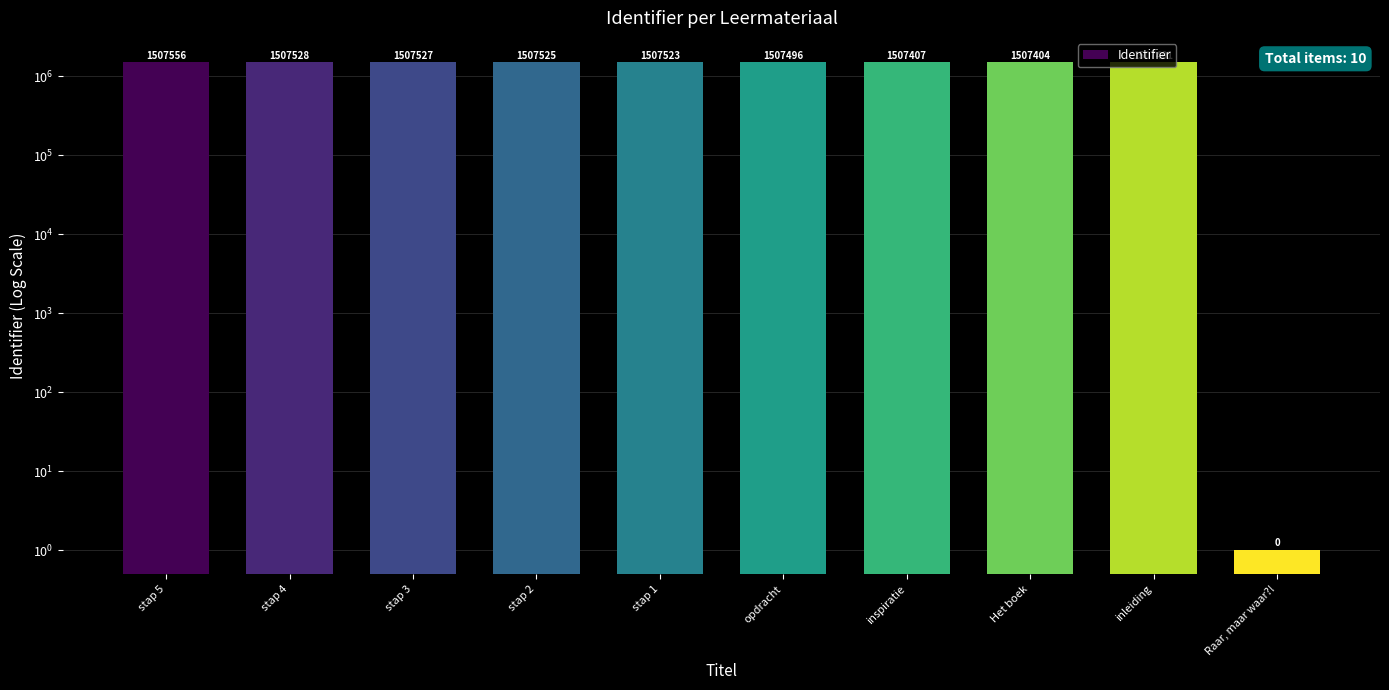

Where does the data first go above 1507523?

stap 5